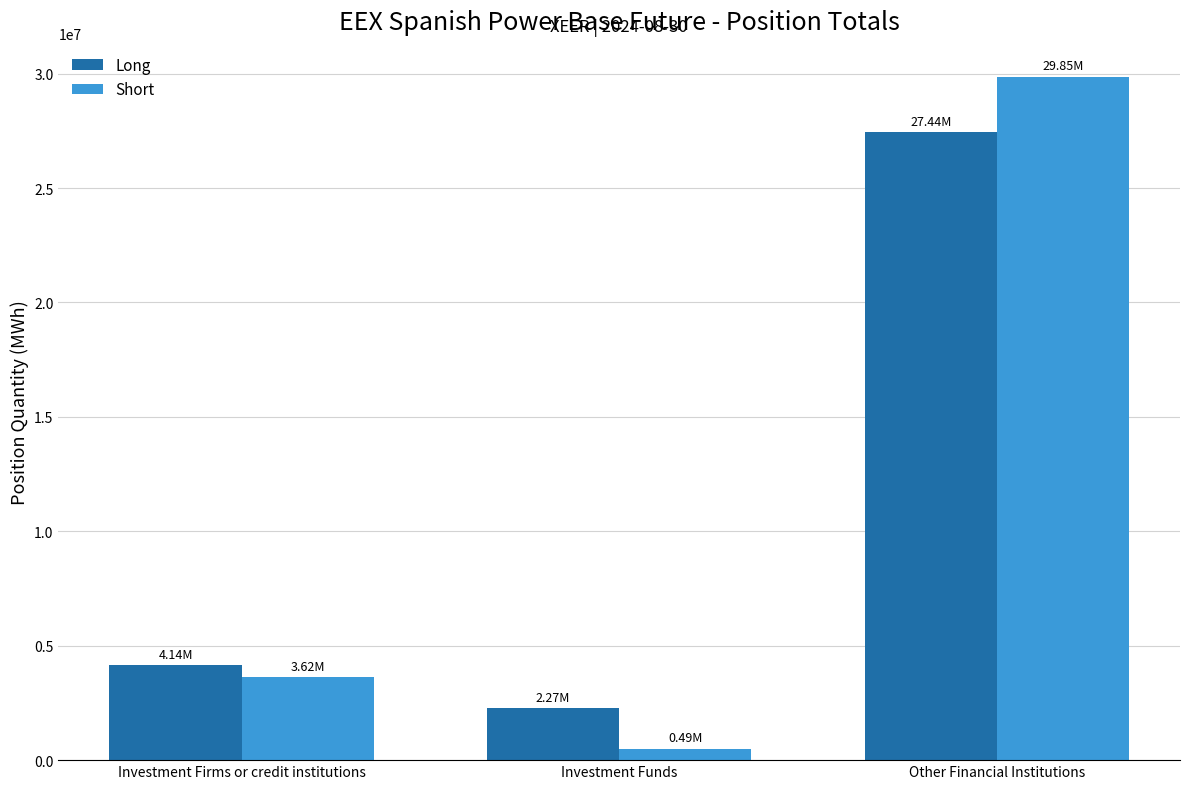

Where is Short nearest to the value 15167098?

Investment Firms or credit institutions